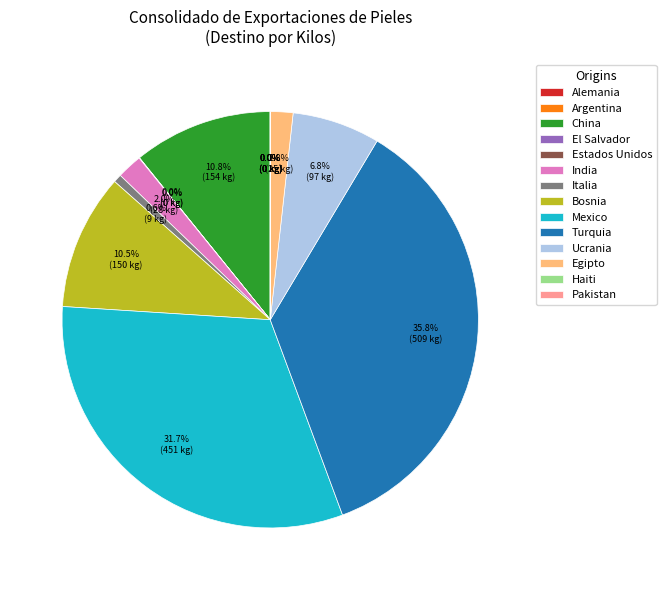

What percentage is NOT represented by Italia?

99.4%